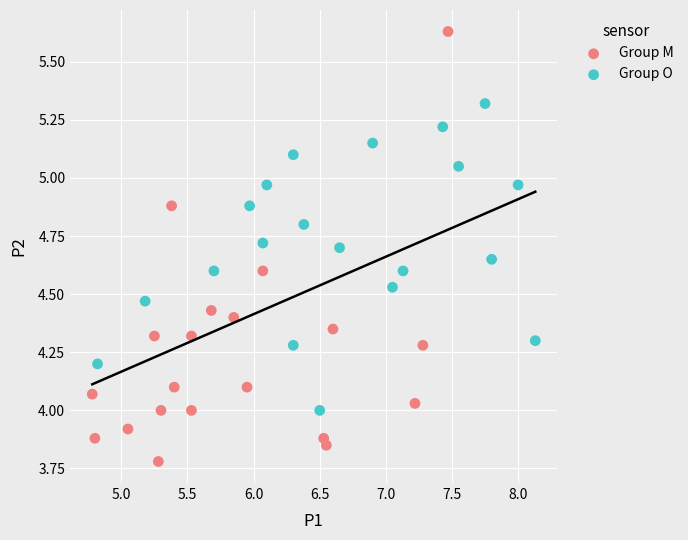

What are all the series names shown in the legend?

Group M, Group O